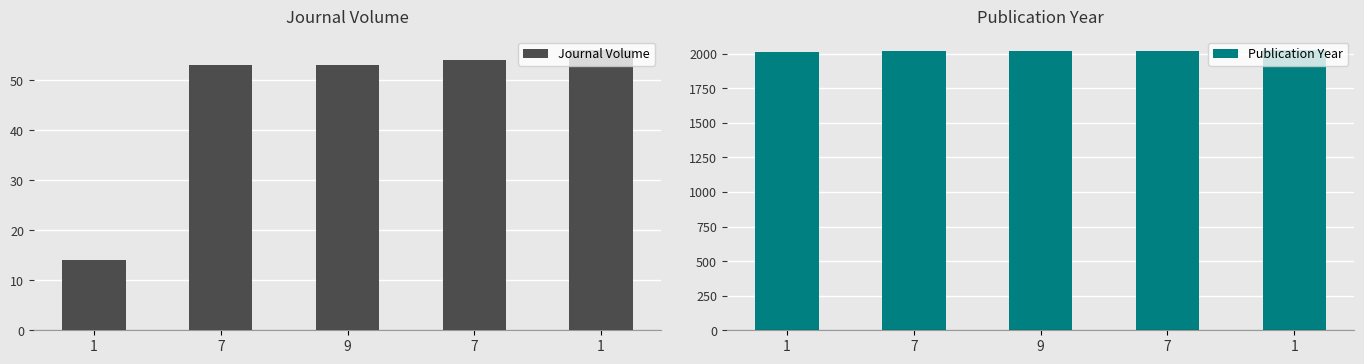

What is the label of the 3rd bar from the left?

9